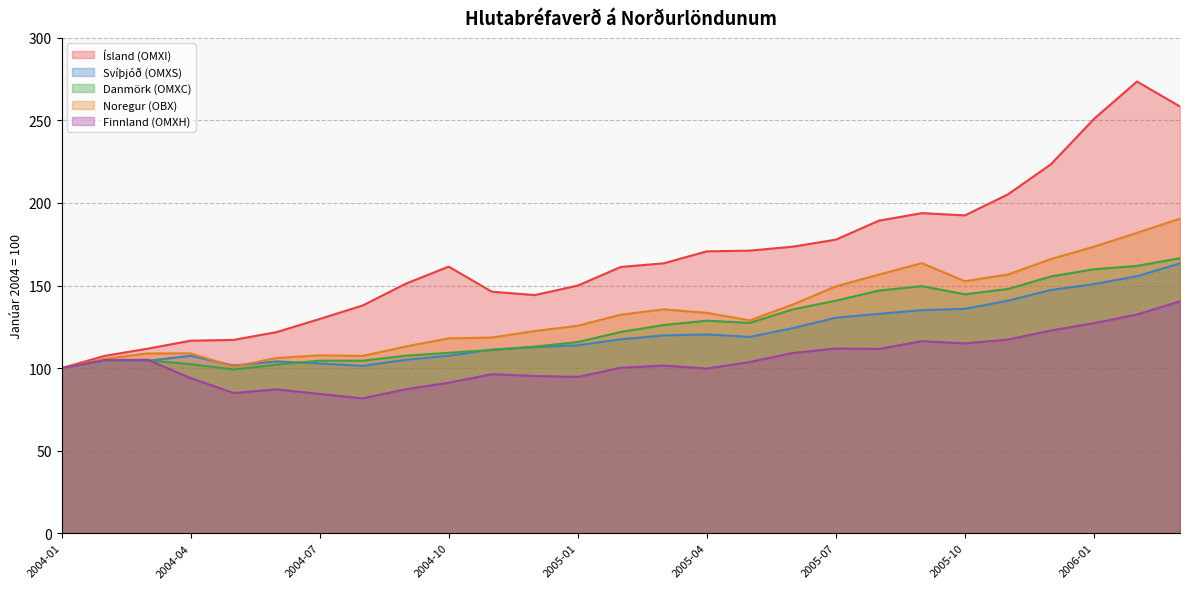

Where is the first local maximum for Noregur (OBX)?

2004-04